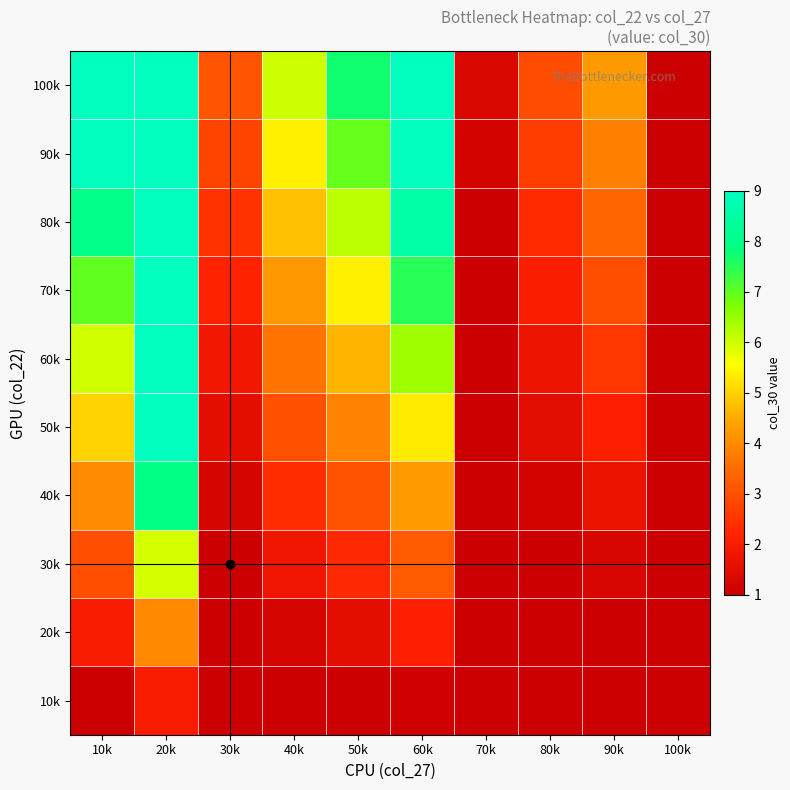

What is the total value across all series at 30k?

18.2